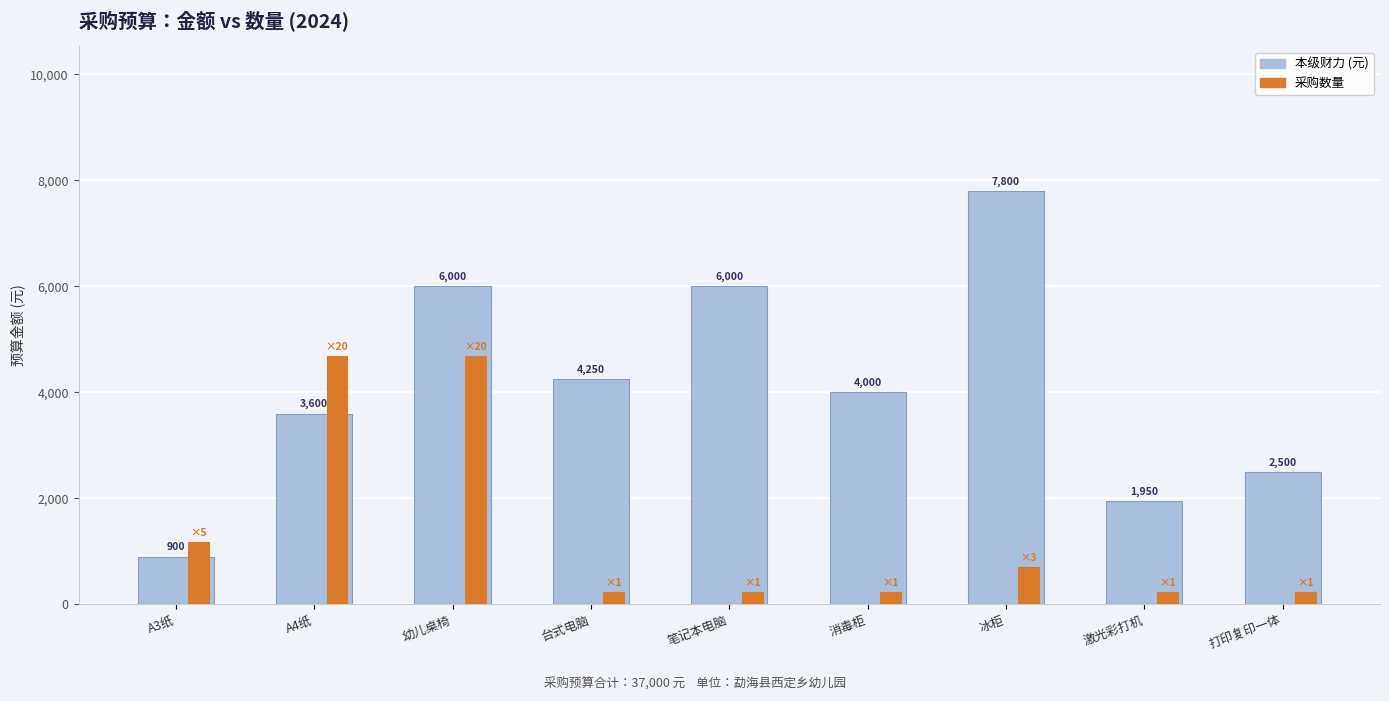

What is the difference between the highest and lowest values at A4纸?

1080